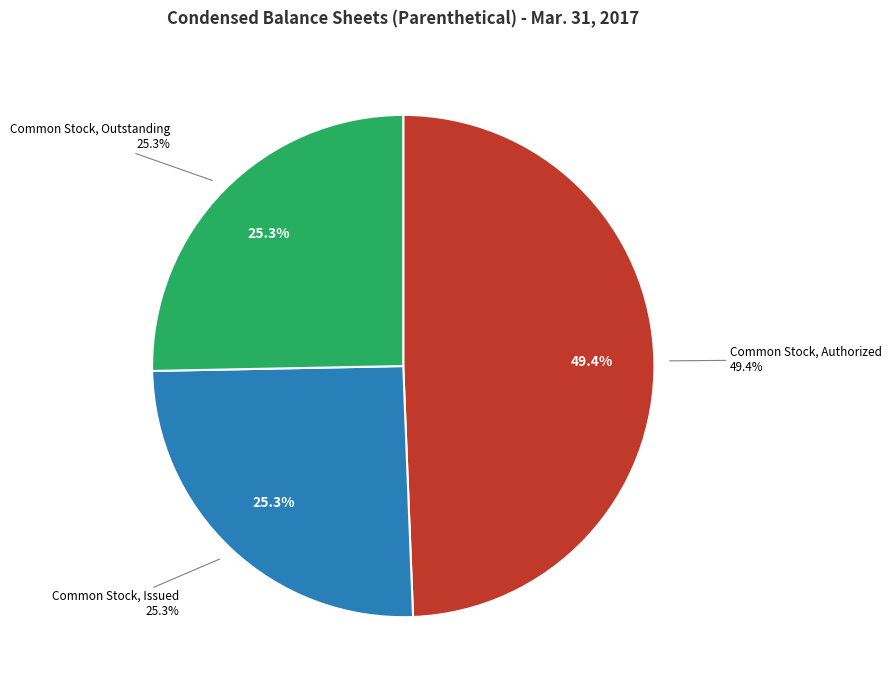

To the nearest percent, what is the combined percentage of Common Stock, Issued and Common Stock, Authorized?

75%